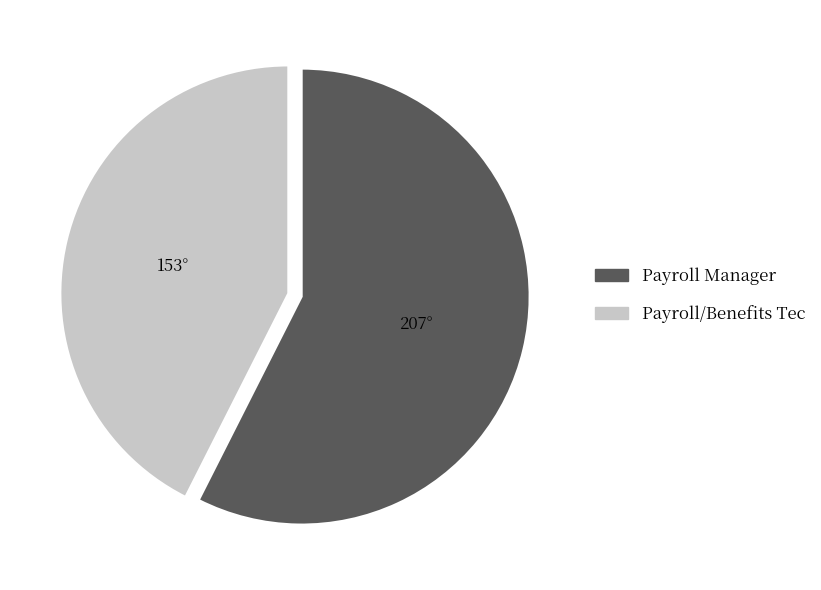

What is the ratio of the value at Payroll Manager to the value at Payroll/Benefits Tec?

1.4